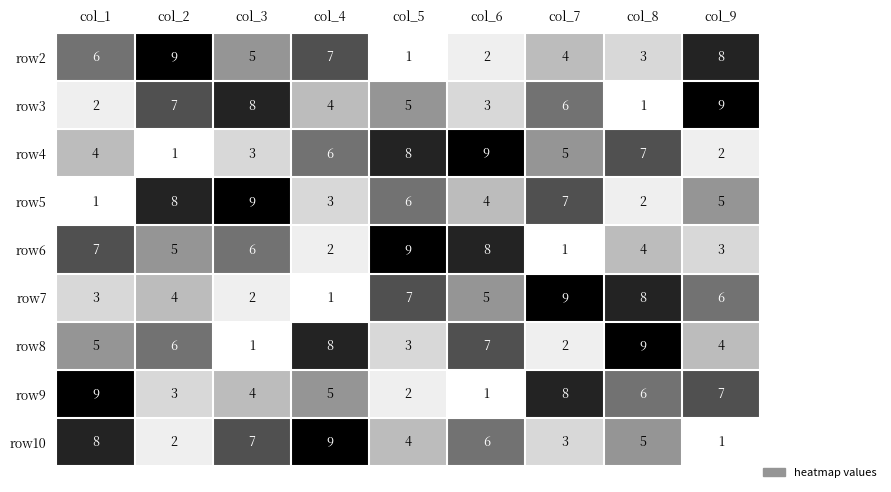

What is the average value of the row10 series?

5